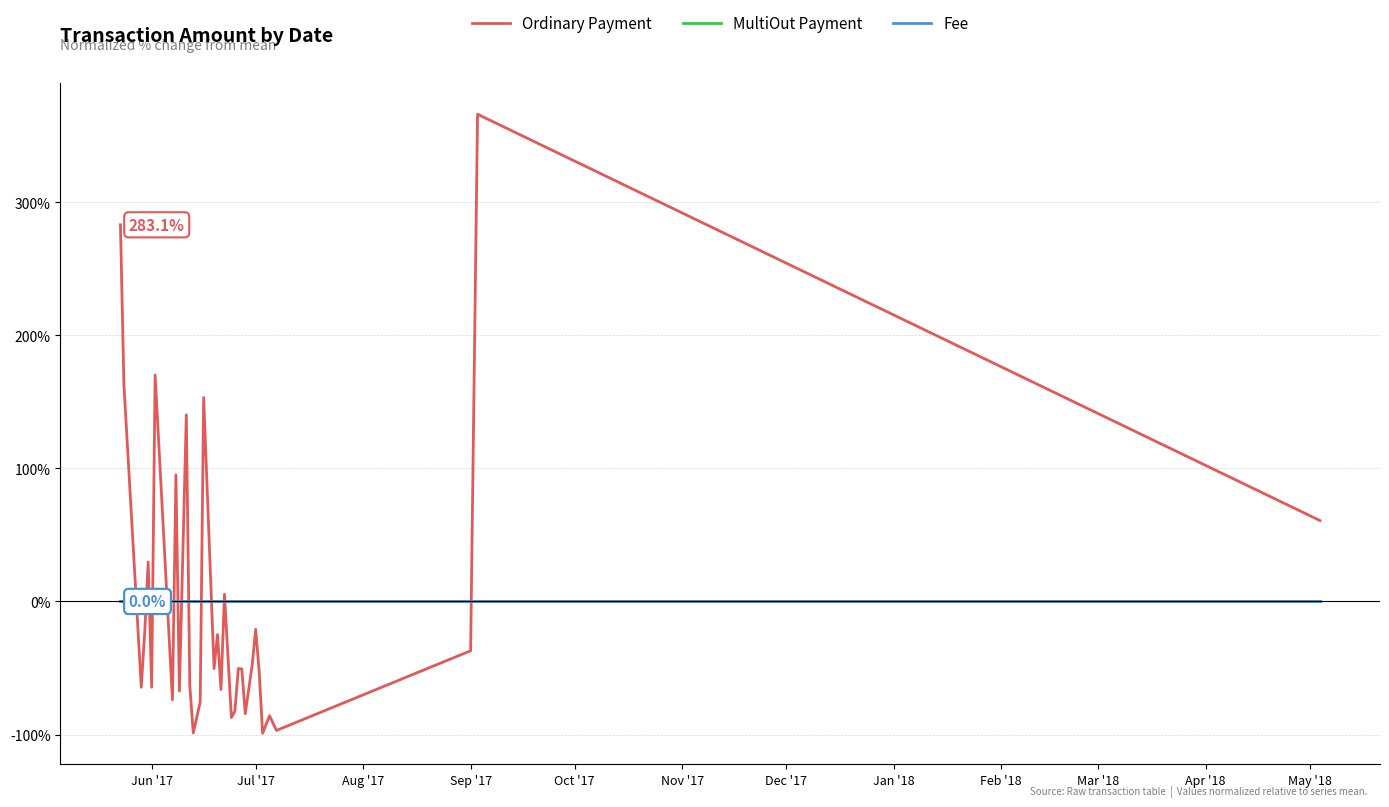

Rank the series by their maximum value, from highest to lowest.

Ordinary Payment, MultiOut Payment, Fee